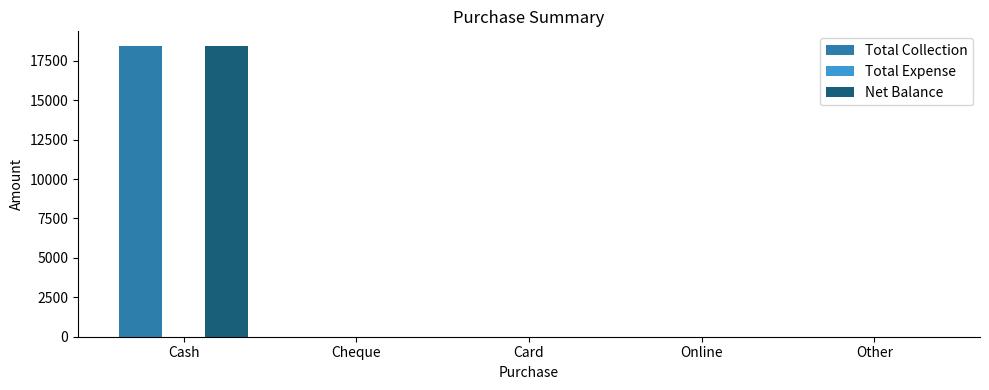

How many data points does each series have?

5